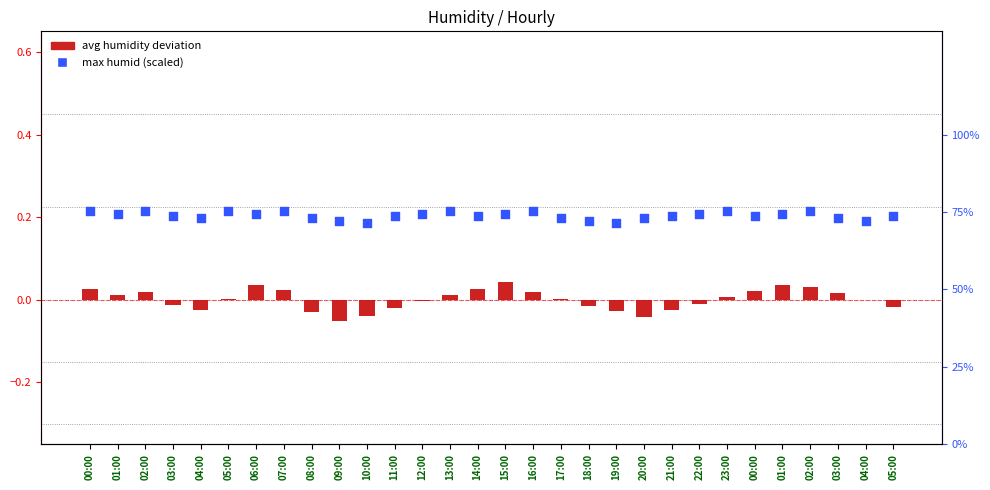

What is the total value across all series at 22:00?

0.4